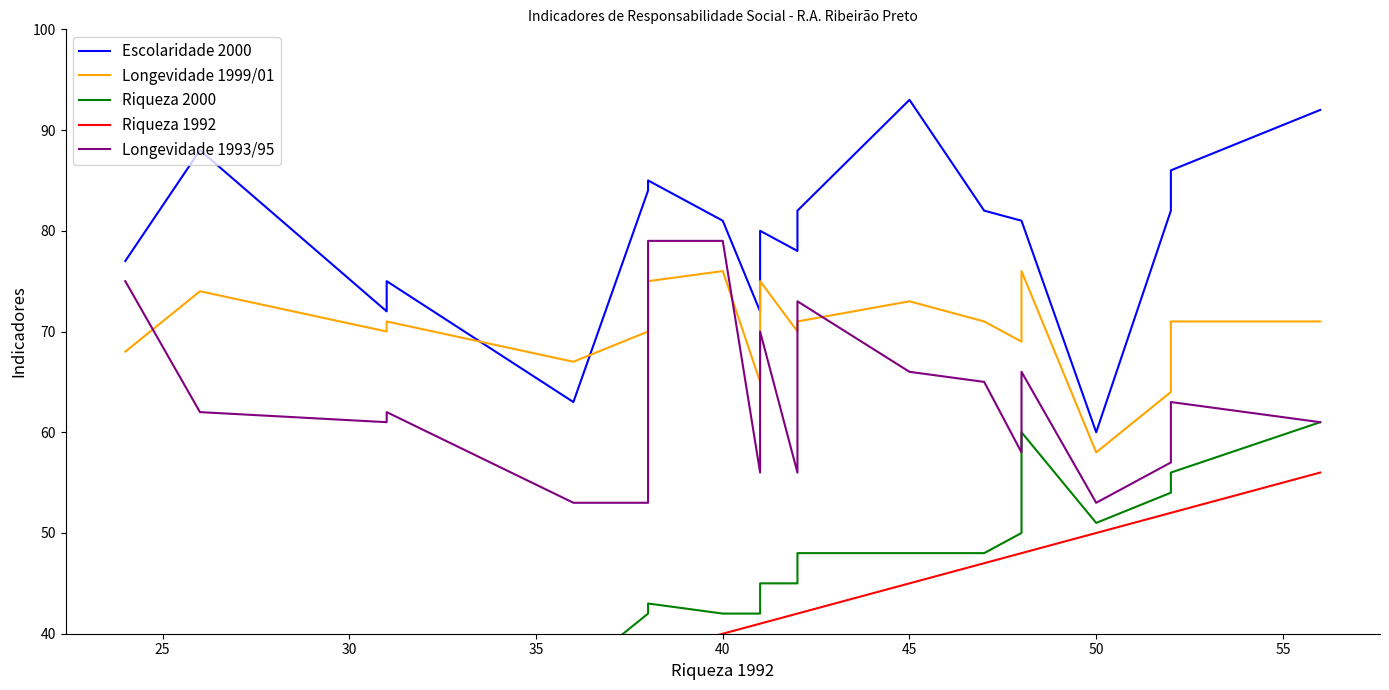

How many categories are shown in the chart?

22